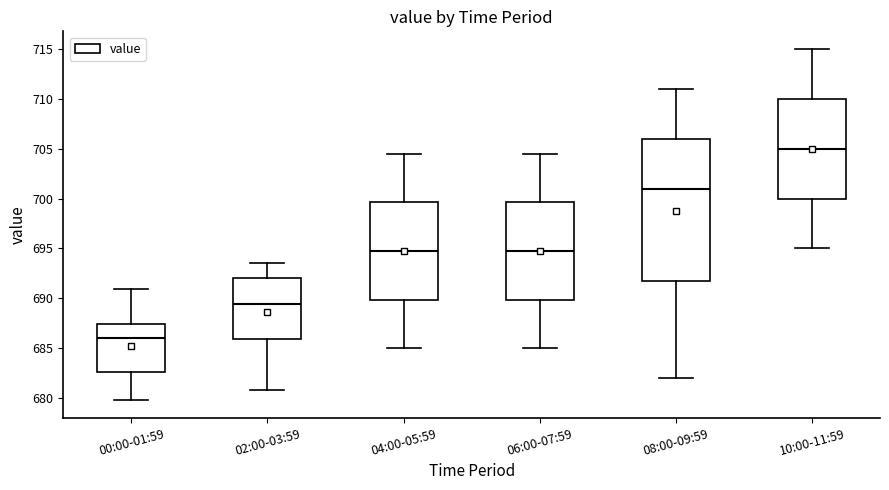

Comparing the boxes themselves (not the whiskers), which one is the tallest?

08:00-09:59